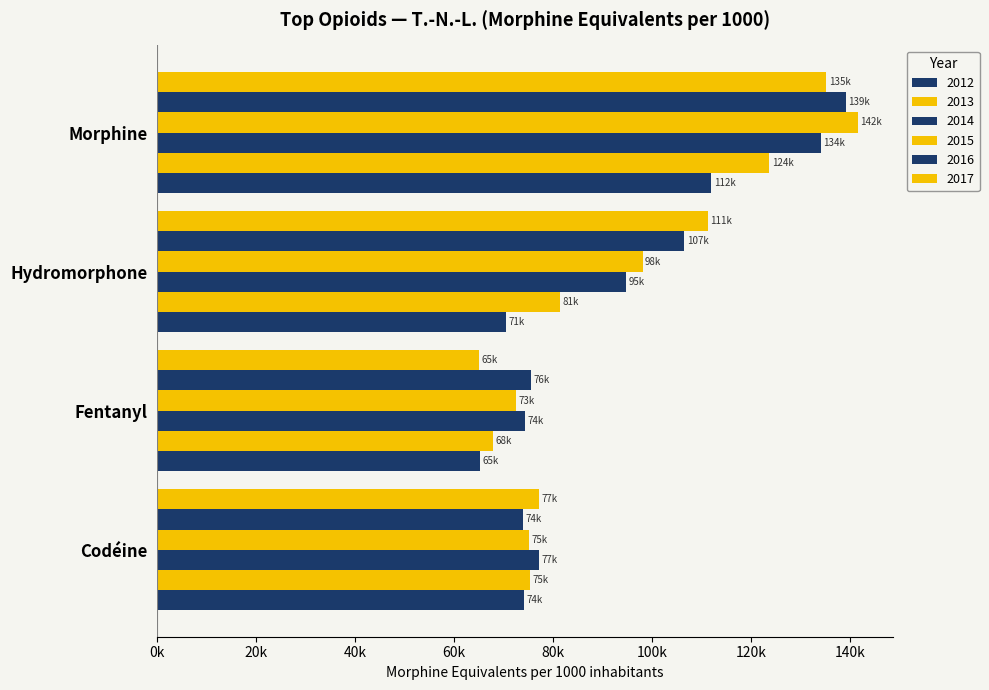

What is the sum of the 2012 values at Morphine and Fentanyl?

177314.6